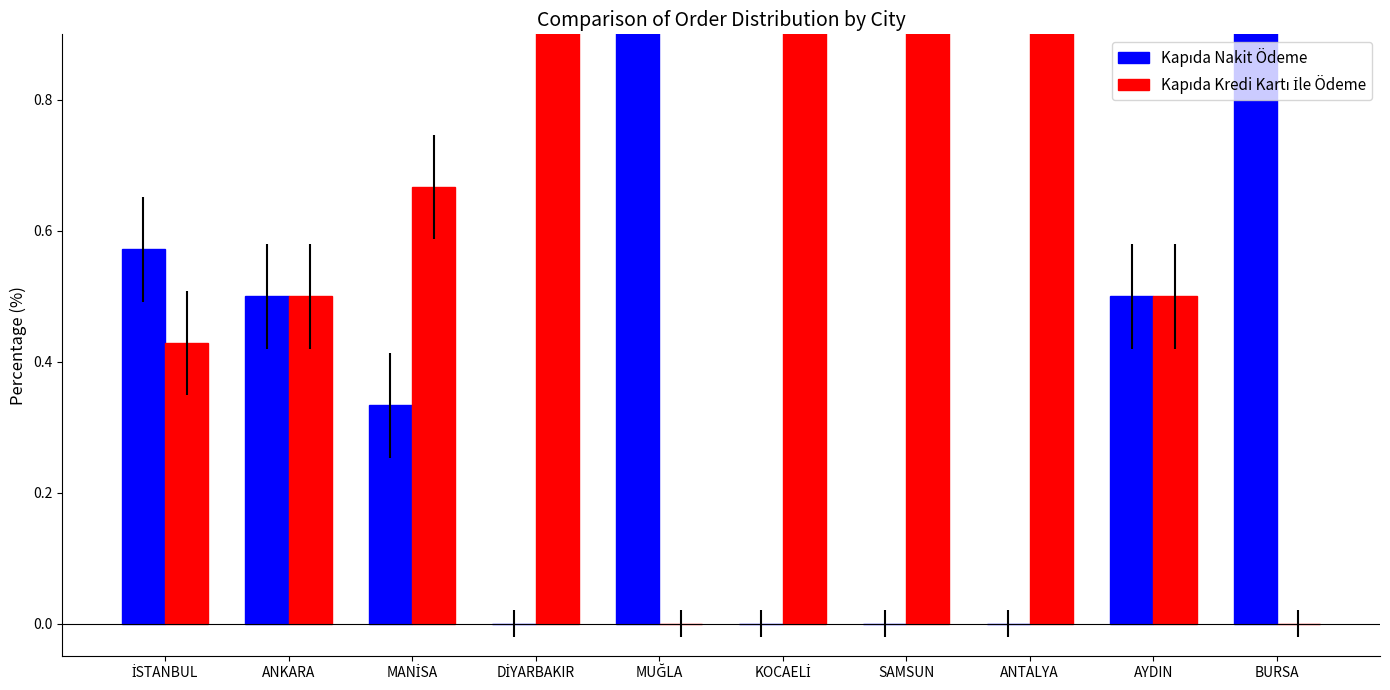

What position from the right is İSTANBUL?

10